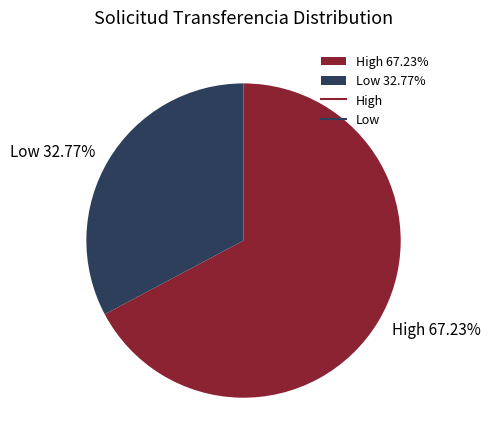

Which category has the biggest portion of the pie?

High 67.23%